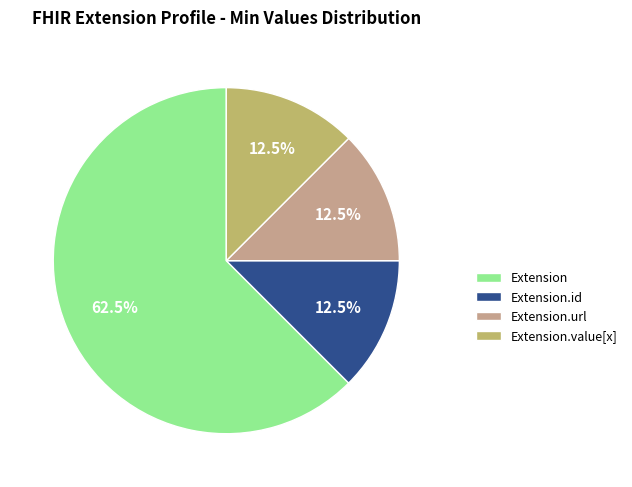

Which has a higher value, Extension.id or Extension?

Extension